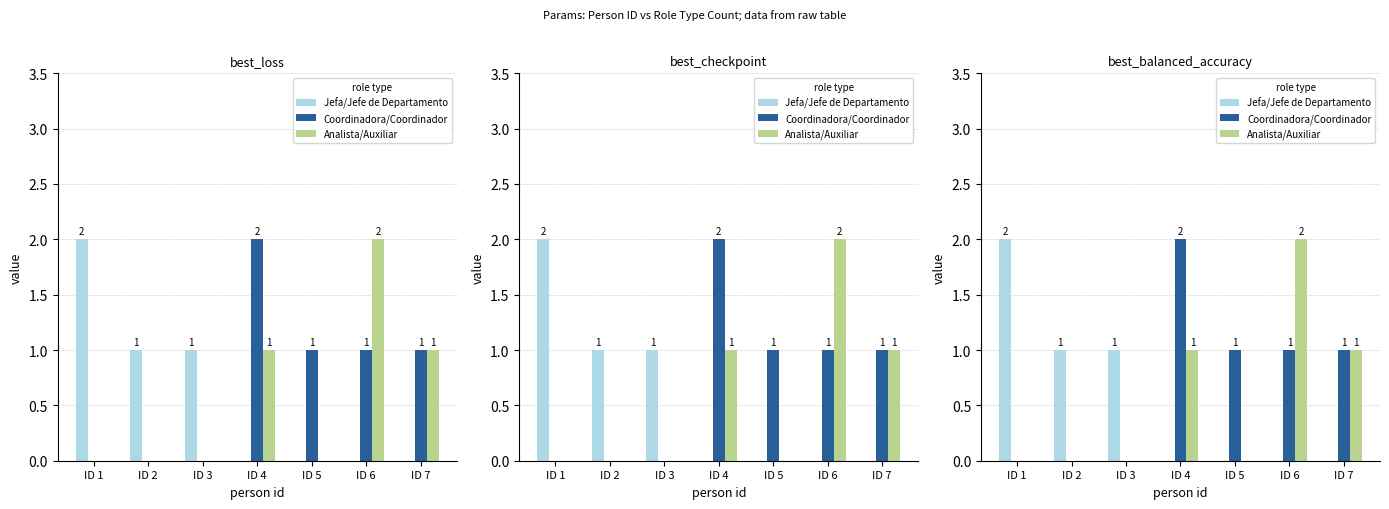

Which category has the lowest value in the Jefa/Jefe de Departamento series?

ID 4